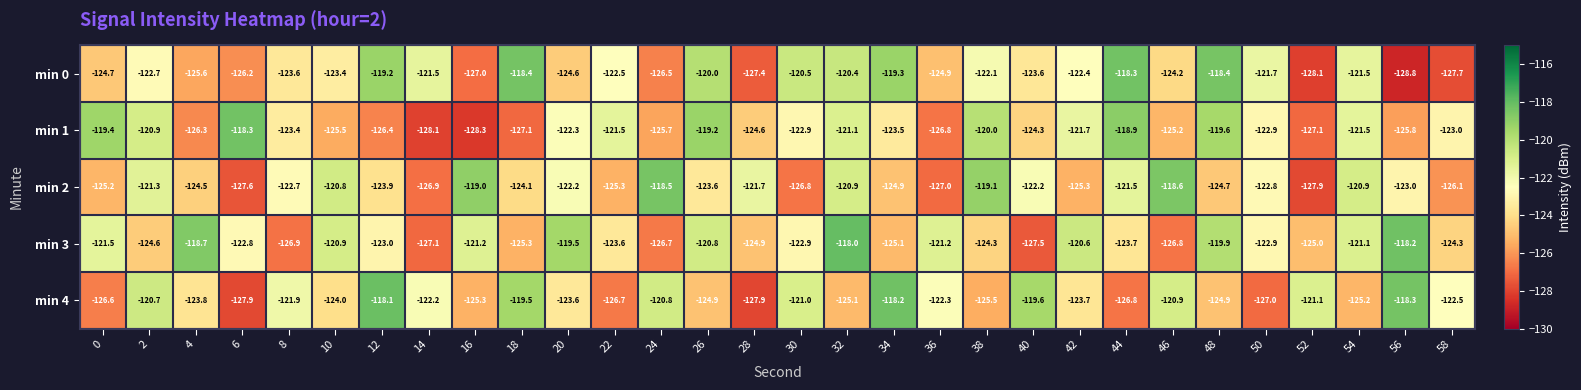

Is it true that min 0 equals -36.9 at 30?

False